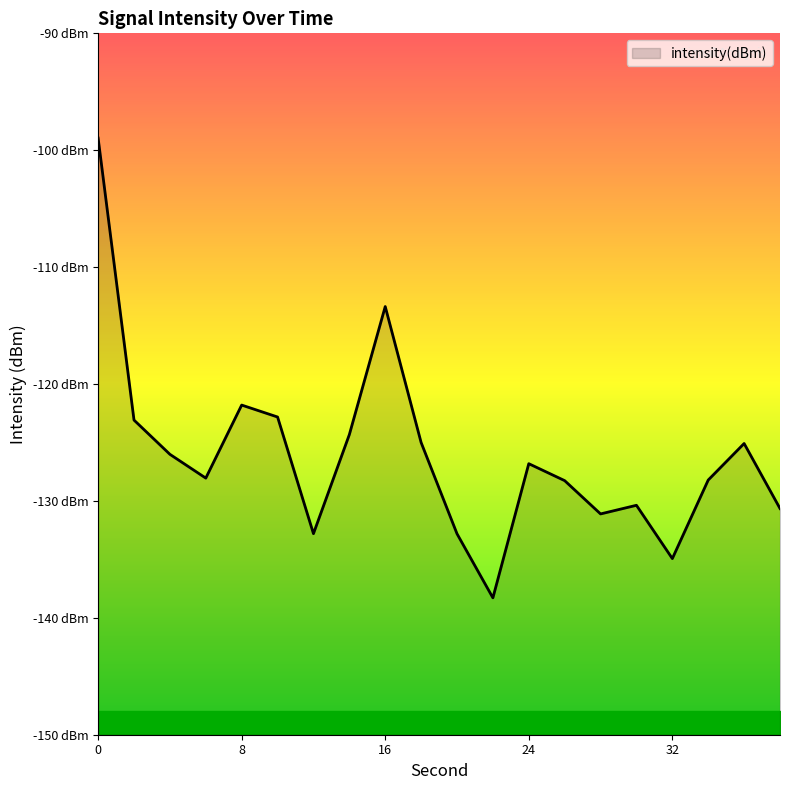

What is the difference between the second highest and second lowest values?

21.6